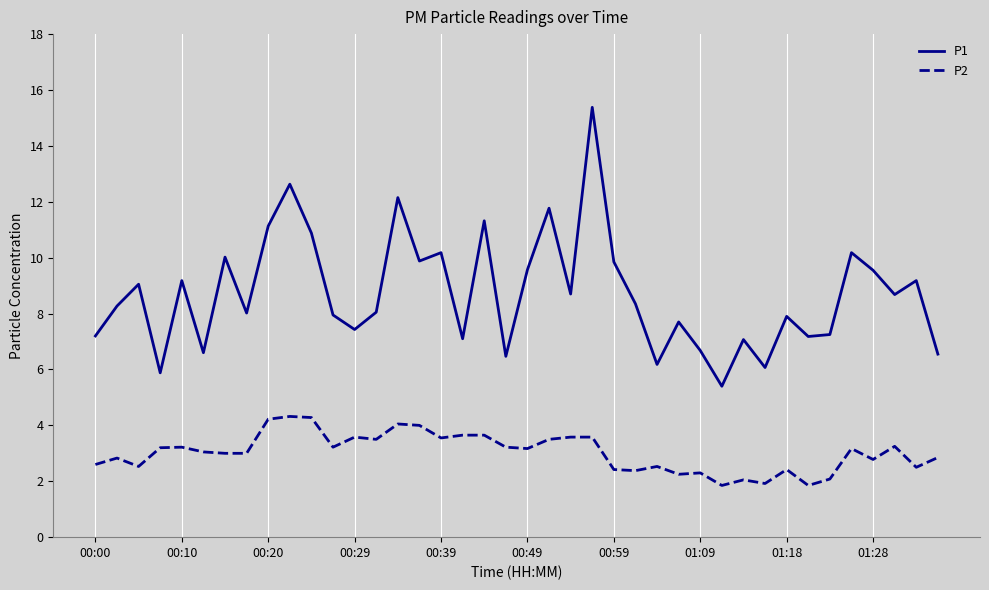

What is the difference between the maximum and minimum values in the P1 series?

10.0